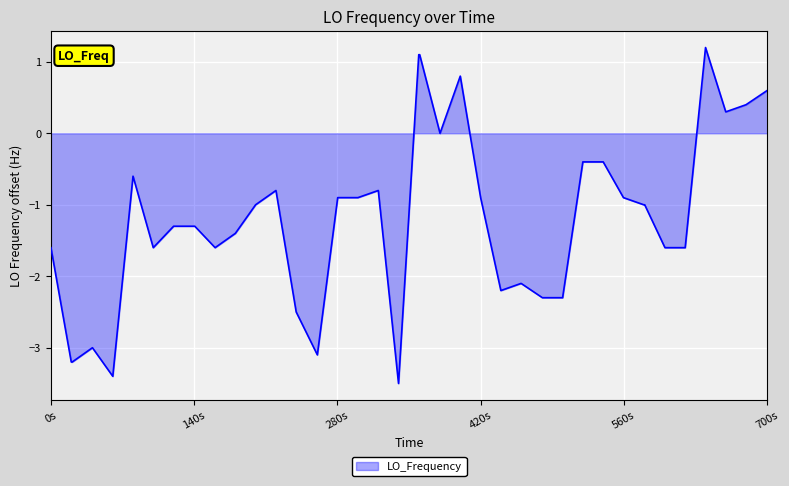

Count the number of categories in the chart.

40